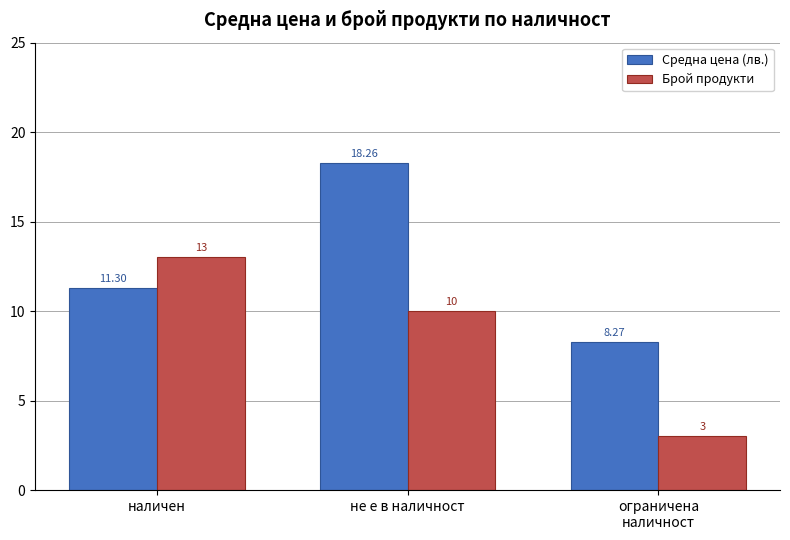

What is the average value of the Брой продукти series?

8.7